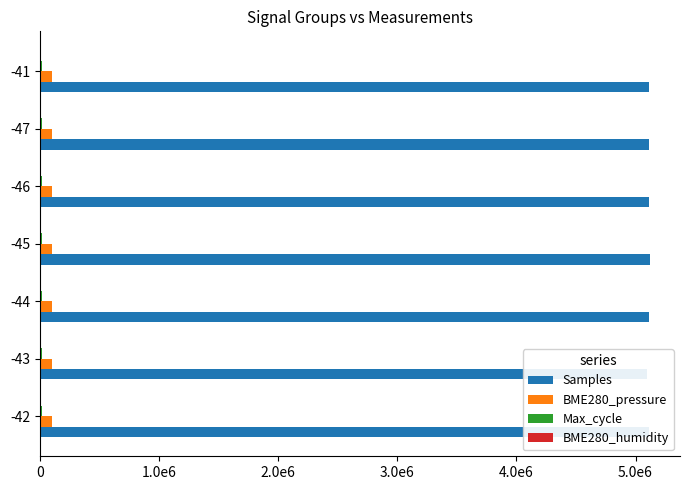

How many data points in BME280_humidity are less than 52?

3